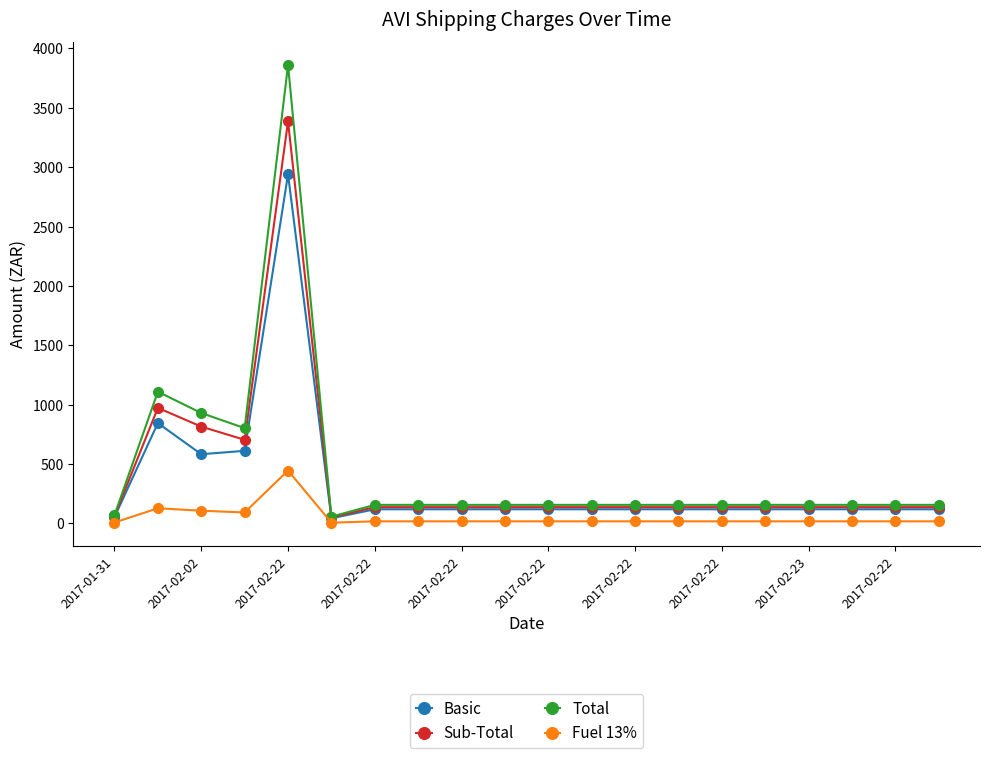

Which series has the widest spread of values?

Total